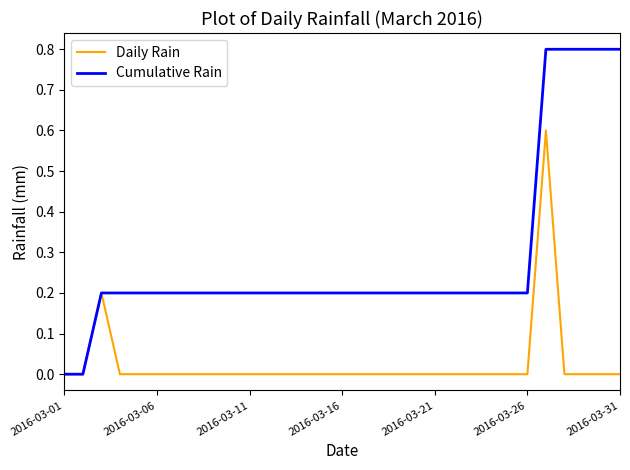

Rank the series by their maximum value, from lowest to highest.

Daily Rain, Cumulative Rain